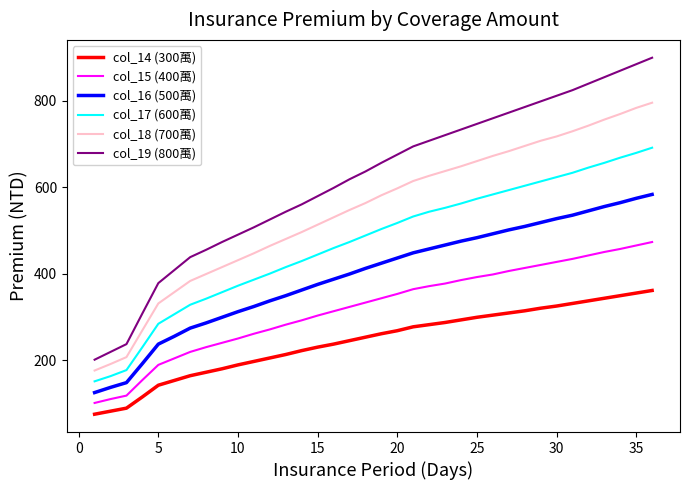

Reading right to left, transcribe all the data shown in this chart.

col_14 (300萬): 361	355	349	343	337	331	325	320	314	309	304	299	293	287	282	277	268	261	253	245	237	230	222	213	205	197	189	180	172	164	153	142	115	89	82	75
col_15 (400萬): 473	465	457	450	442	434	427	420	413	406	398	392	385	377	371	364	353	343	333	323	313	303	292	282	271	261	250	240	230	219	204	189	154	118	110	101
col_16 (500萬): 583	574	564	555	545	535	527	518	509	501	492	483	475	466	457	448	436	424	412	399	387	375	362	349	337	324	312	299	286	274	255	237	192	148	137	125
col_17 (600萬): 691	679	668	656	645	633	623	613	603	593	583	573	562	552	543	532	517	503	488	473	459	444	429	415	400	386	372	357	342	328	306	284	230	177	163	151
col_18 (700萬): 795	783	769	756	742	729	717	707	695	683	672	660	648	637	626	614	597	581	563	547	530	513	496	480	464	447	431	415	399	383	357	331	269	207	191	176
col_19 (800萬): 899	884	869	854	839	824	811	798	785	772	759	746	733	720	707	694	675	656	636	618	598	579	560	543	525	507	490	473	455	438	408	378	308	237	219	201